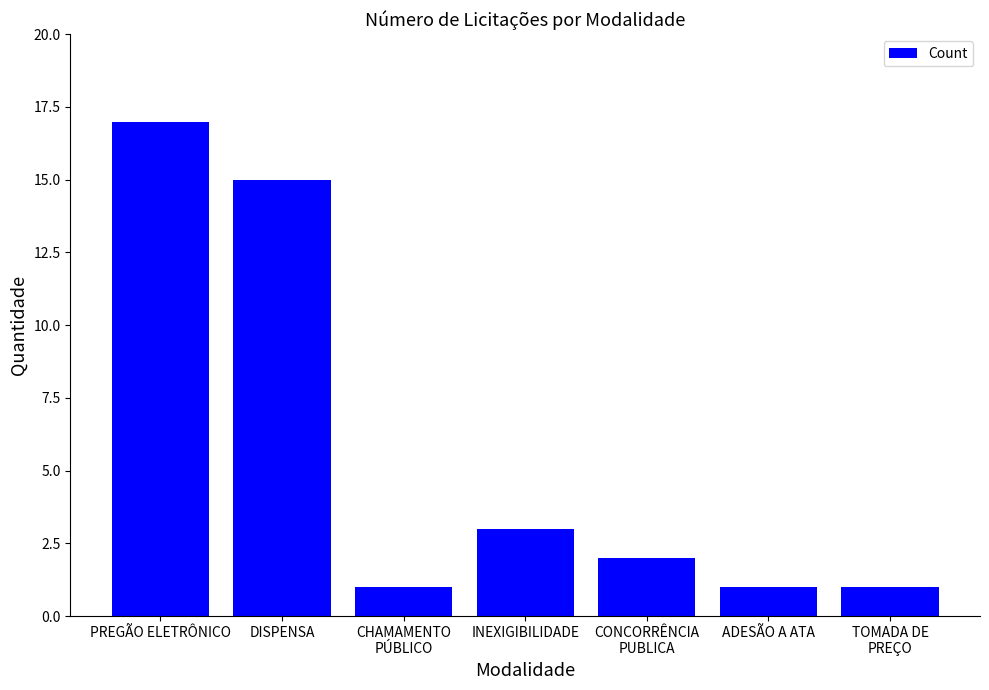

Does the chart contain any negative values?

No